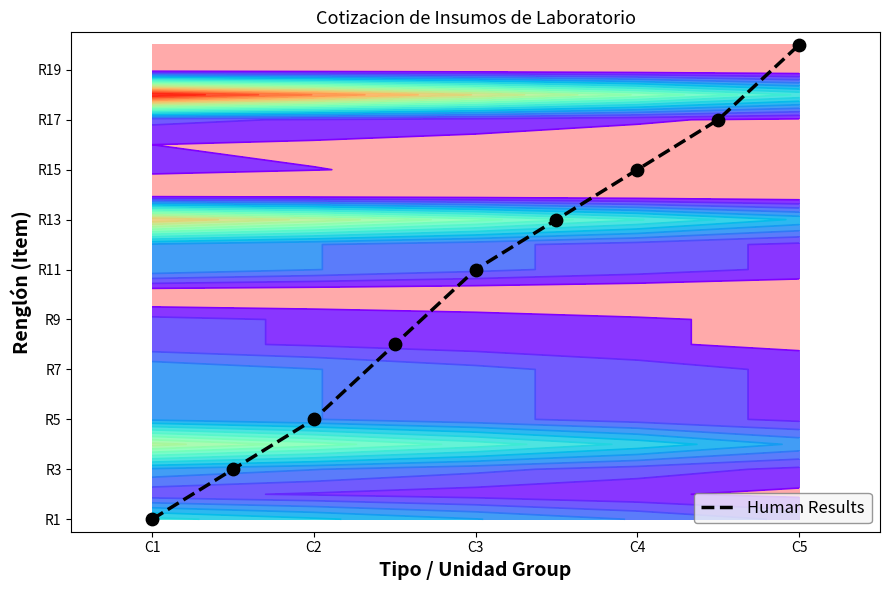

What is the maximum value shown in the chart?

20